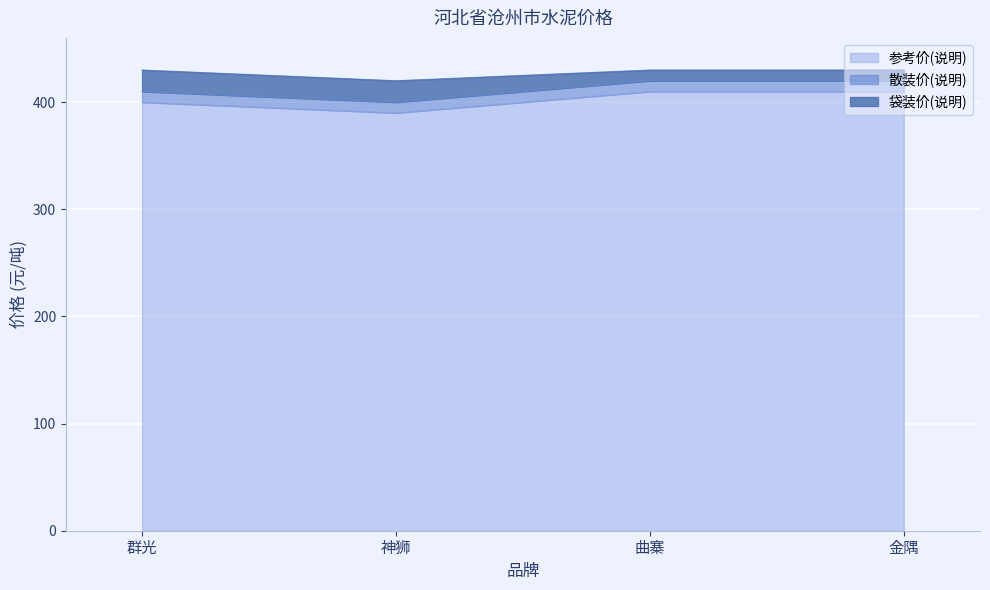

What is the sum of the 袋装价(说明) values at 神狮 and 群光?

850